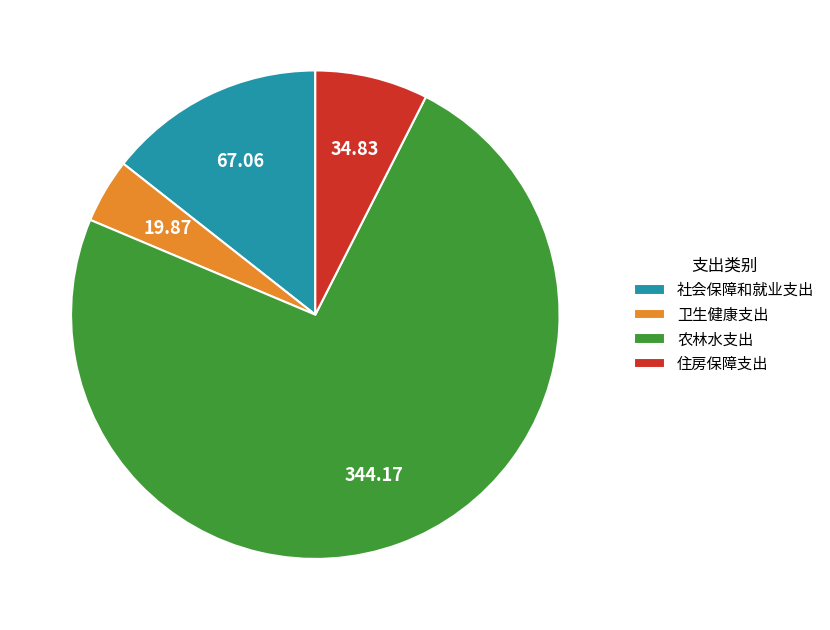

Count the number of slices in the pie.

4